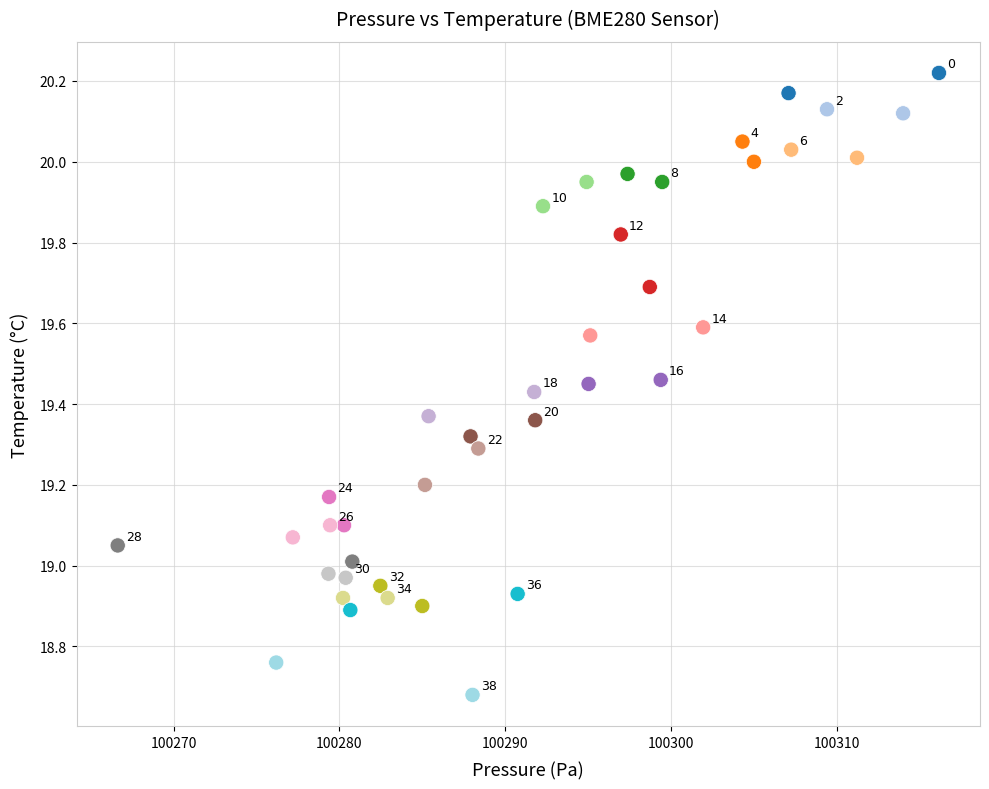

What is the range of Y values (max minus min)?

1.5